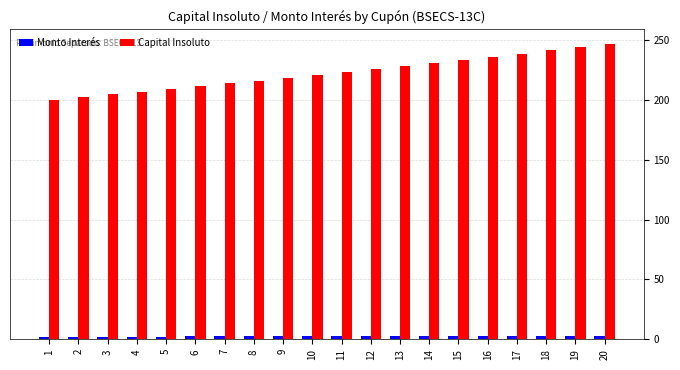

What is the greatest value displayed?

246.5